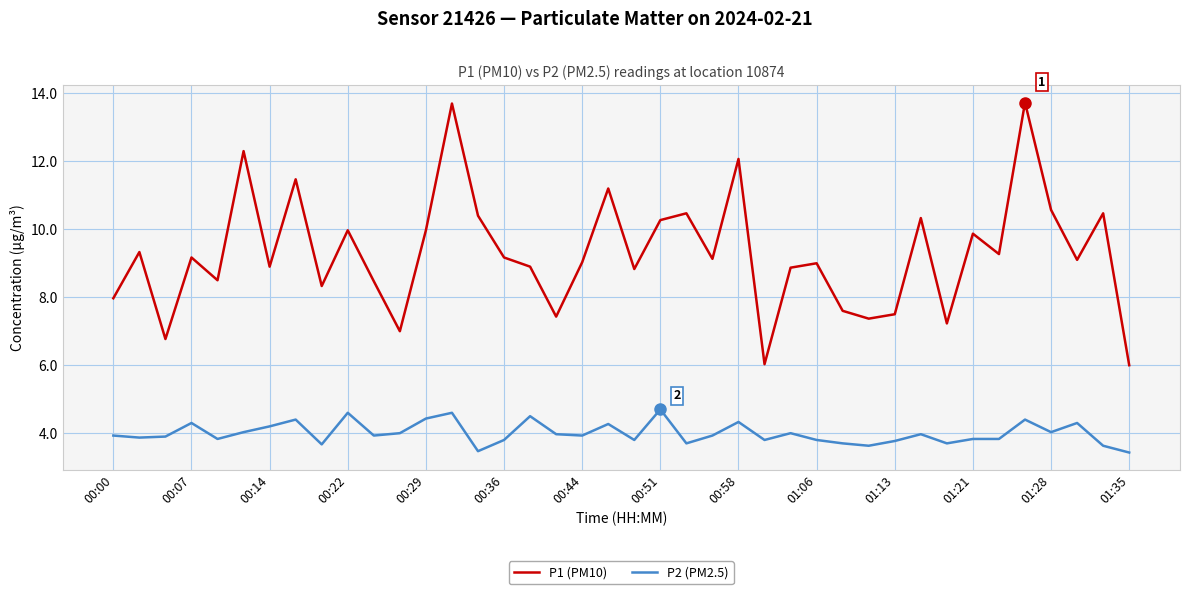

List the series in order of their peak value, highest first.

P1 (PM10), P2 (PM2.5)